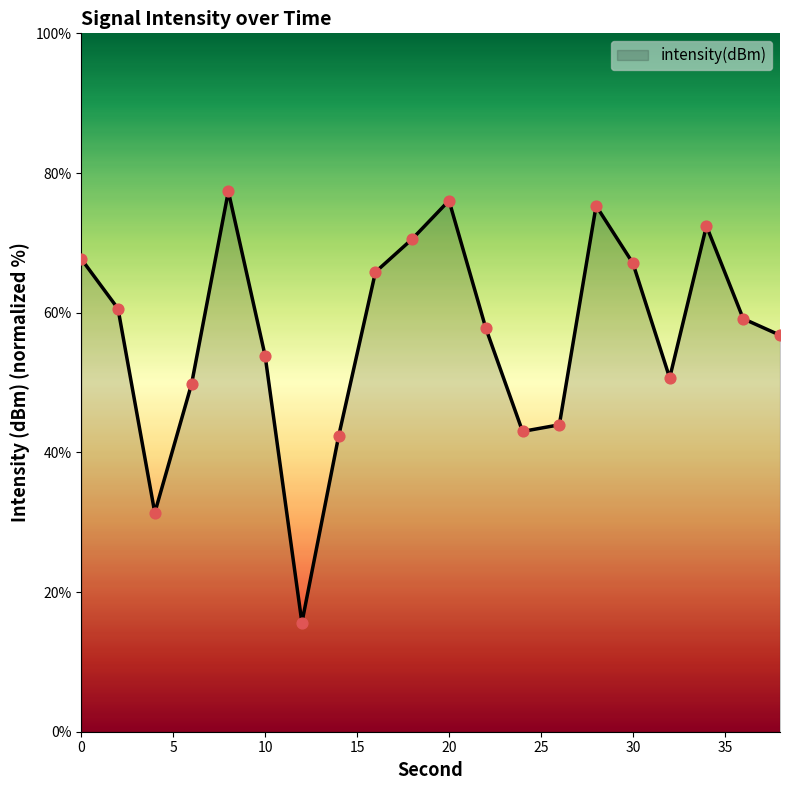

What is the maximum value shown in the chart?

77.4